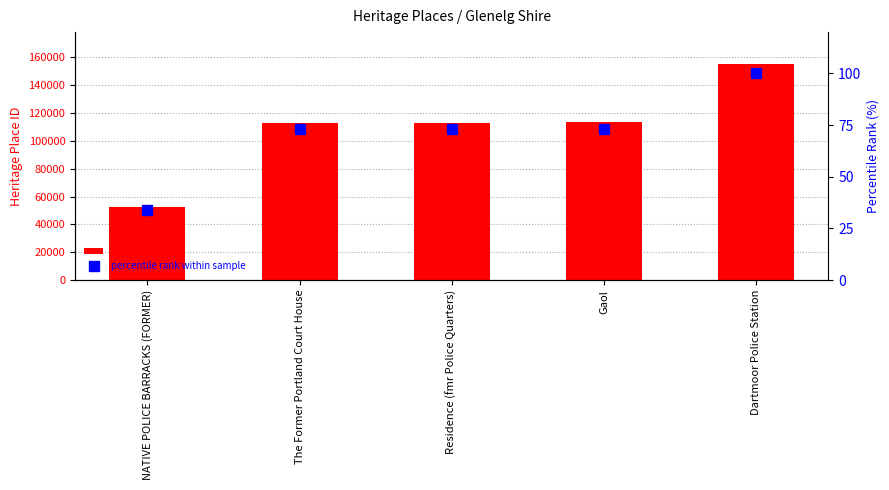

What is the average value of the percentile rank within sample series?

70.6